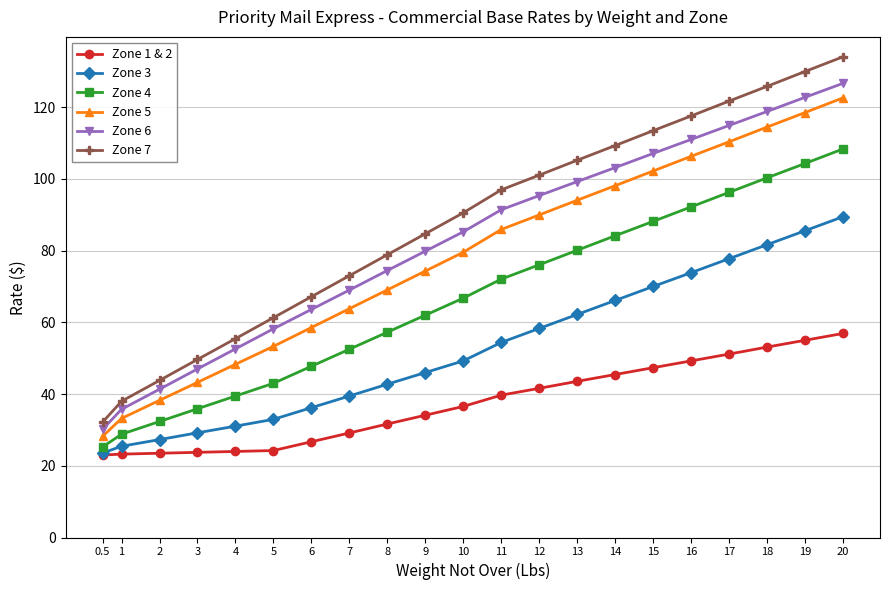

How many values in the Zone 4 series exceed 66?

11